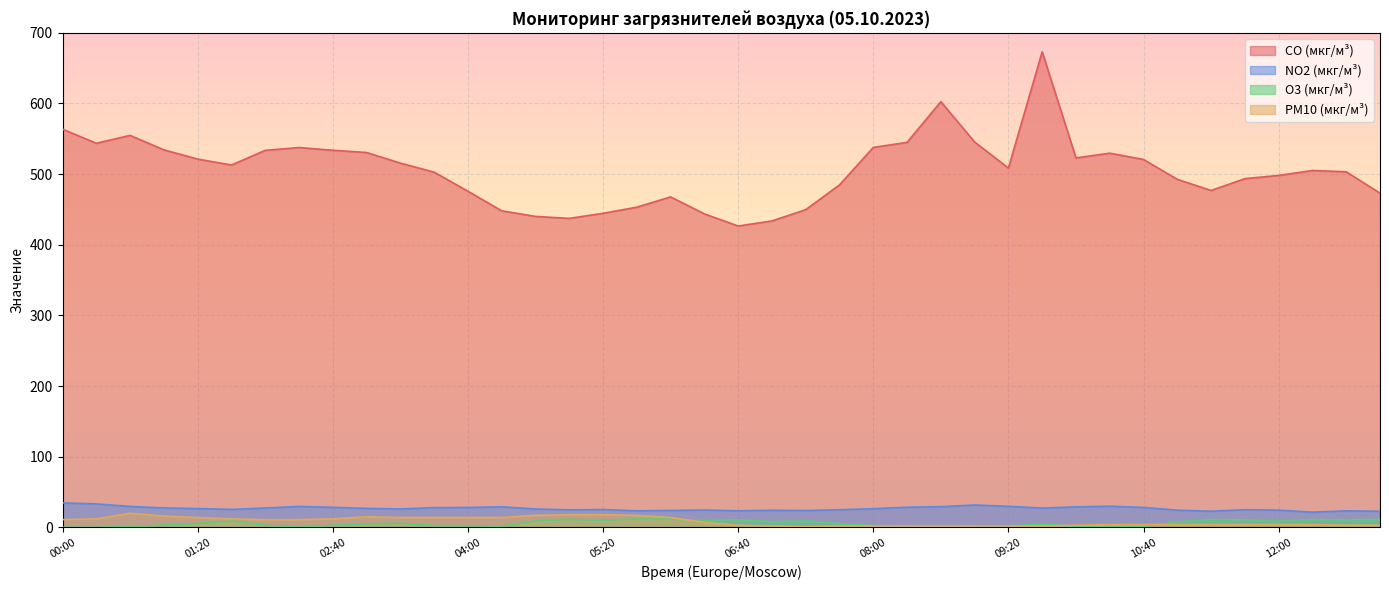

What is the difference between the maximum and minimum values in the NO2 (мкг/м³) series?

13.1